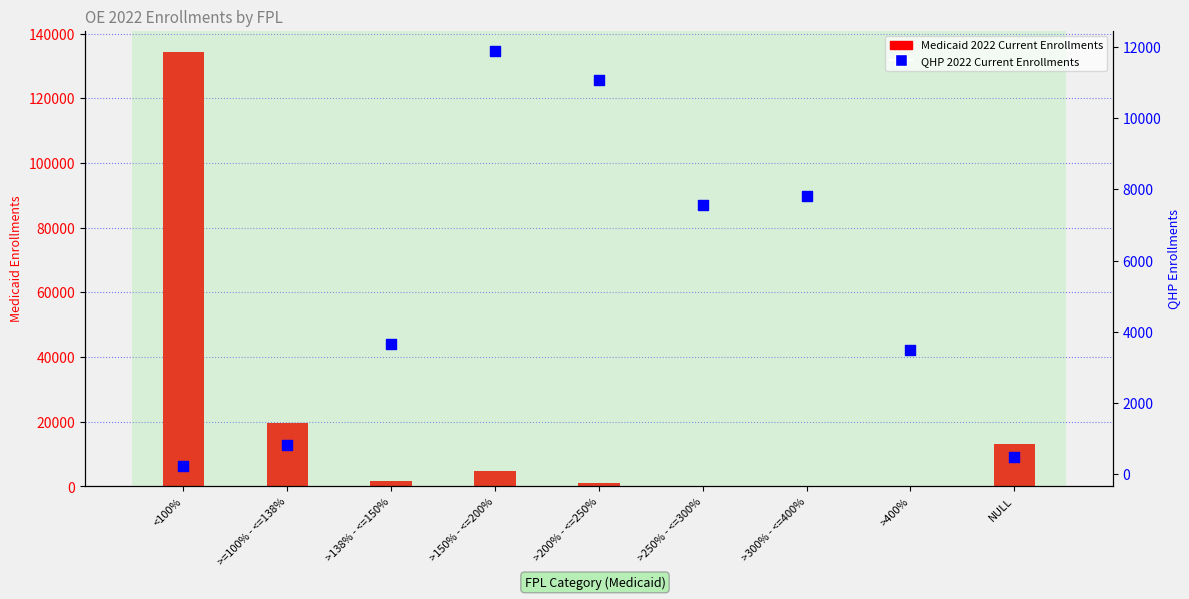

Which series contains the highest Y value?

2022 Current Enrollments (Medicaid)